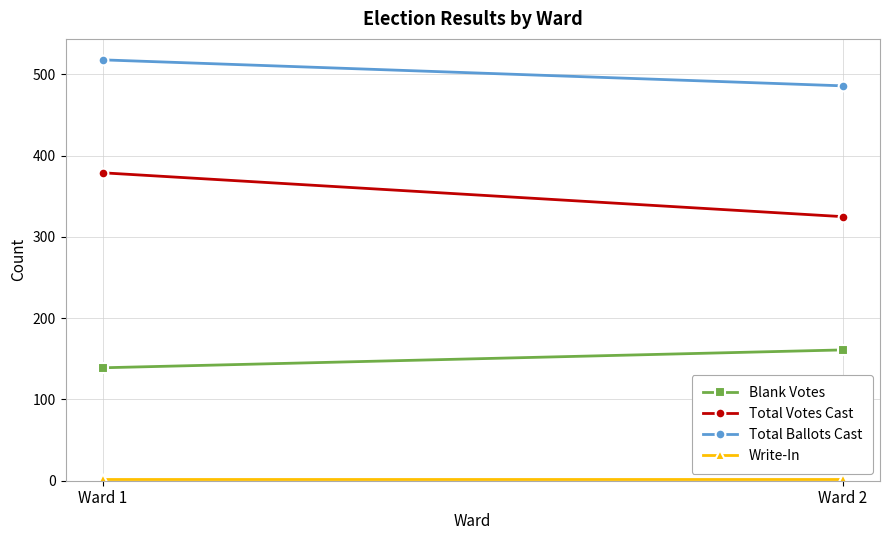

What is the value of the Total Votes Cast point at the 2nd from the left?

325